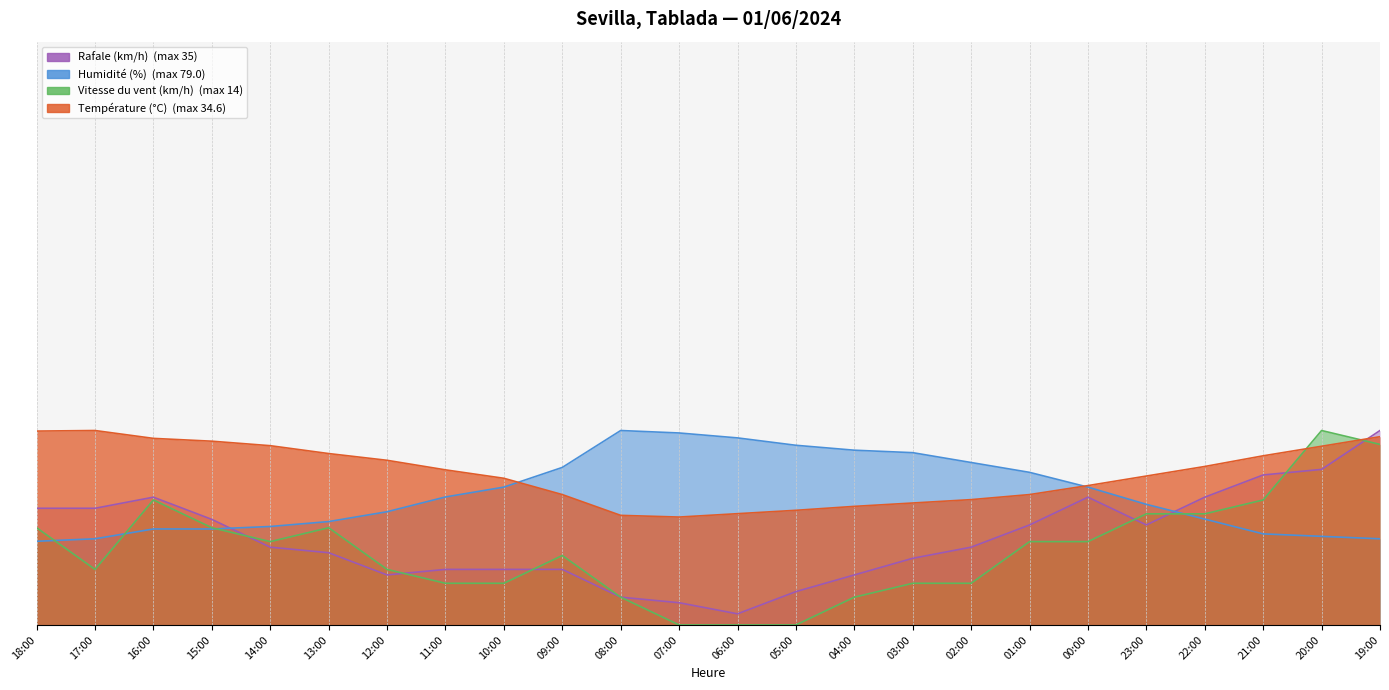

Which series changed the most between 13:00 and 19:00?

Rafale (km/h)